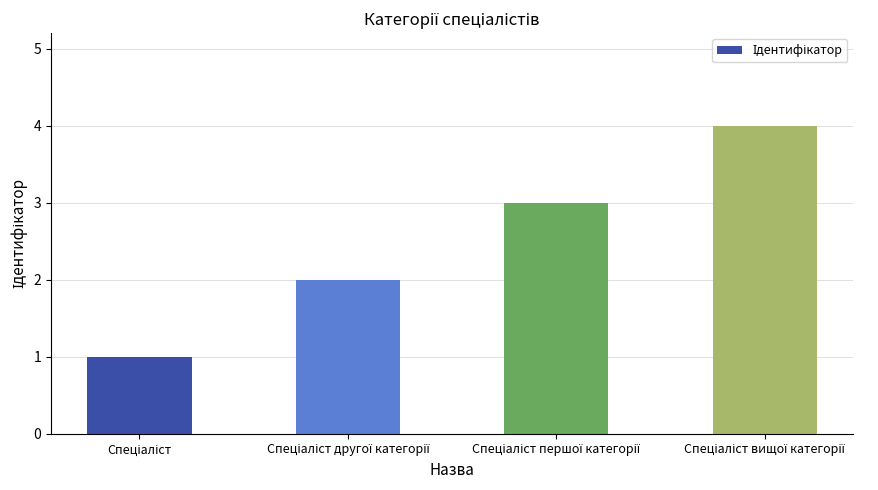

What is the difference between the maximum and minimum values?

3